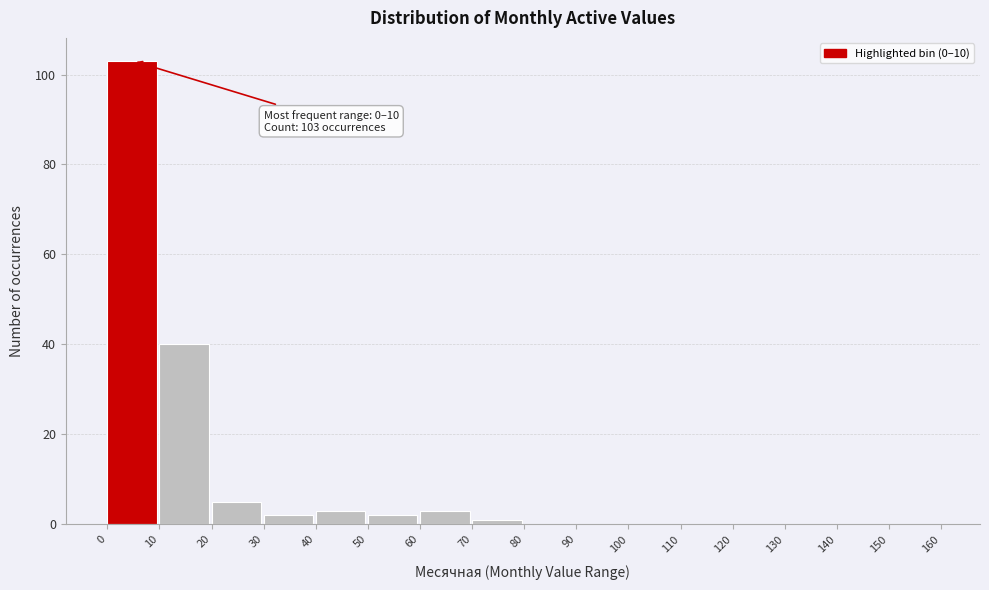

Over which range of the x-axis is the bar tallest?

0 to 10